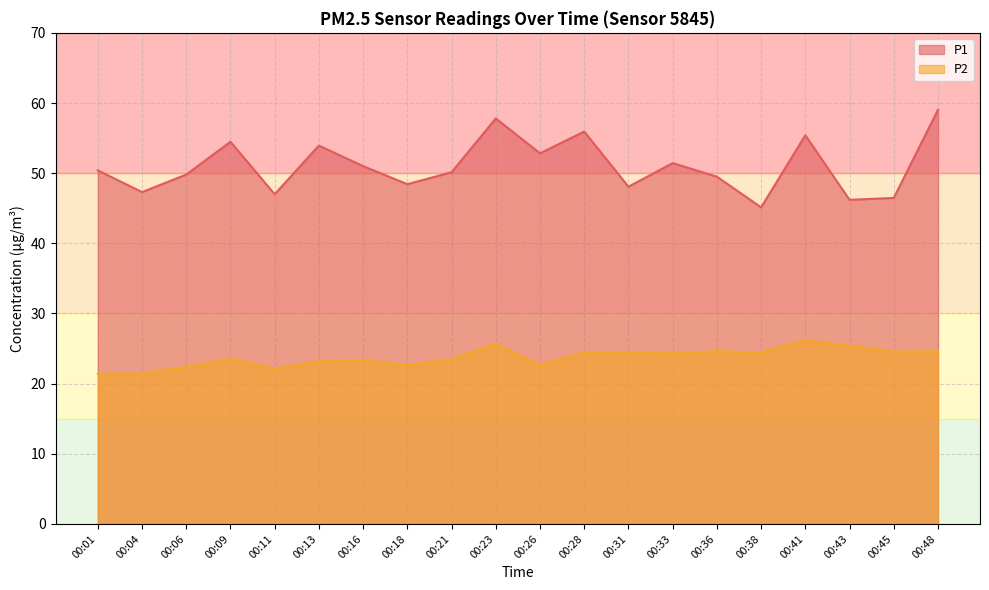

What are all the series names shown in the legend?

P1, P2